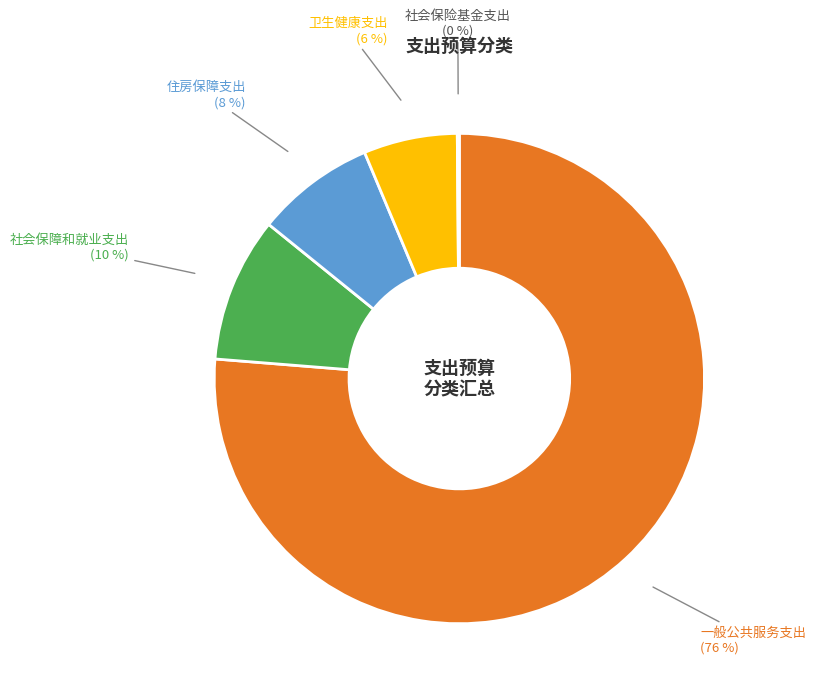

What is the largest slice in the pie chart?

一般公共服务支出